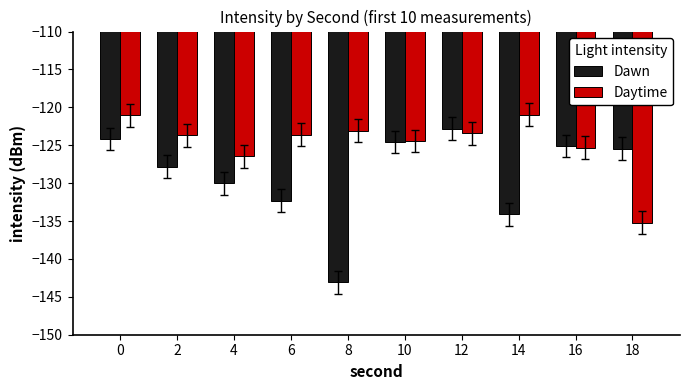

How many bars are there in each group?

2